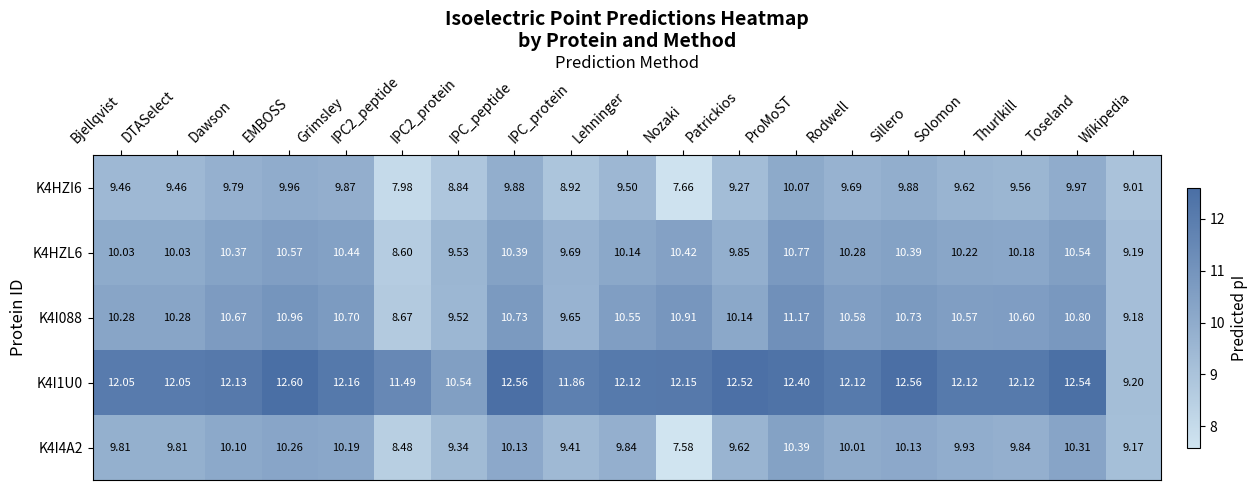

Rank the series by their maximum value, from lowest to highest.

K4HZI6, K4I4A2, K4HZL6, K4I088, K4I1U0